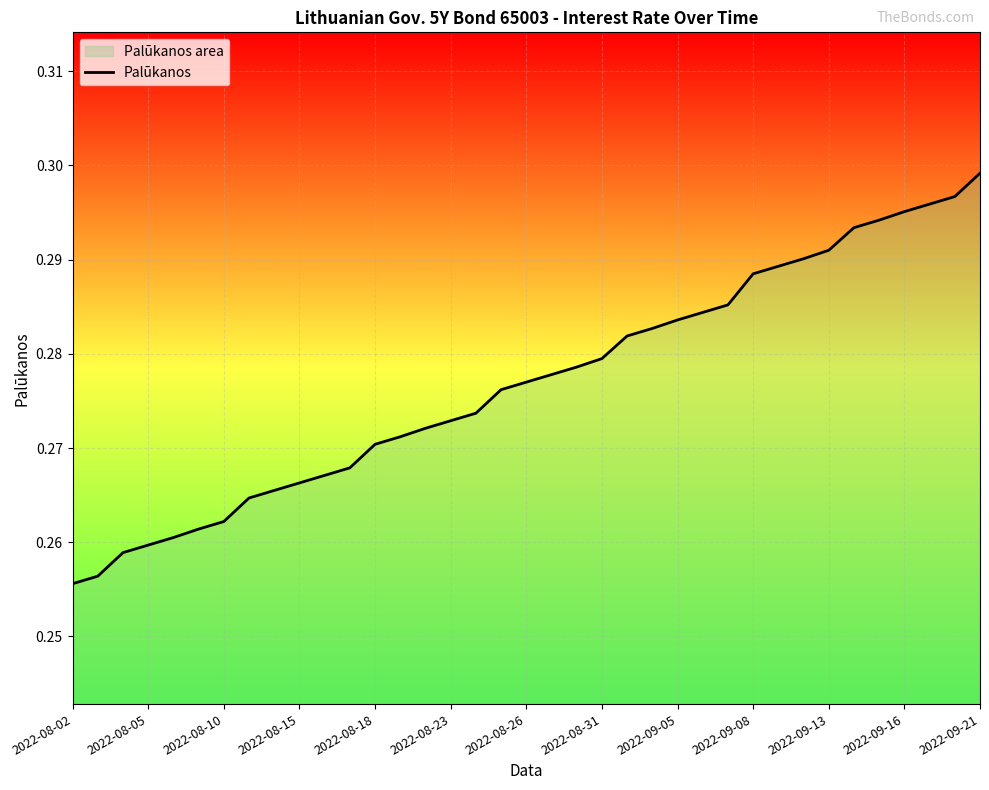

Which label corresponds to the largest value in the chart?

2022-09-21